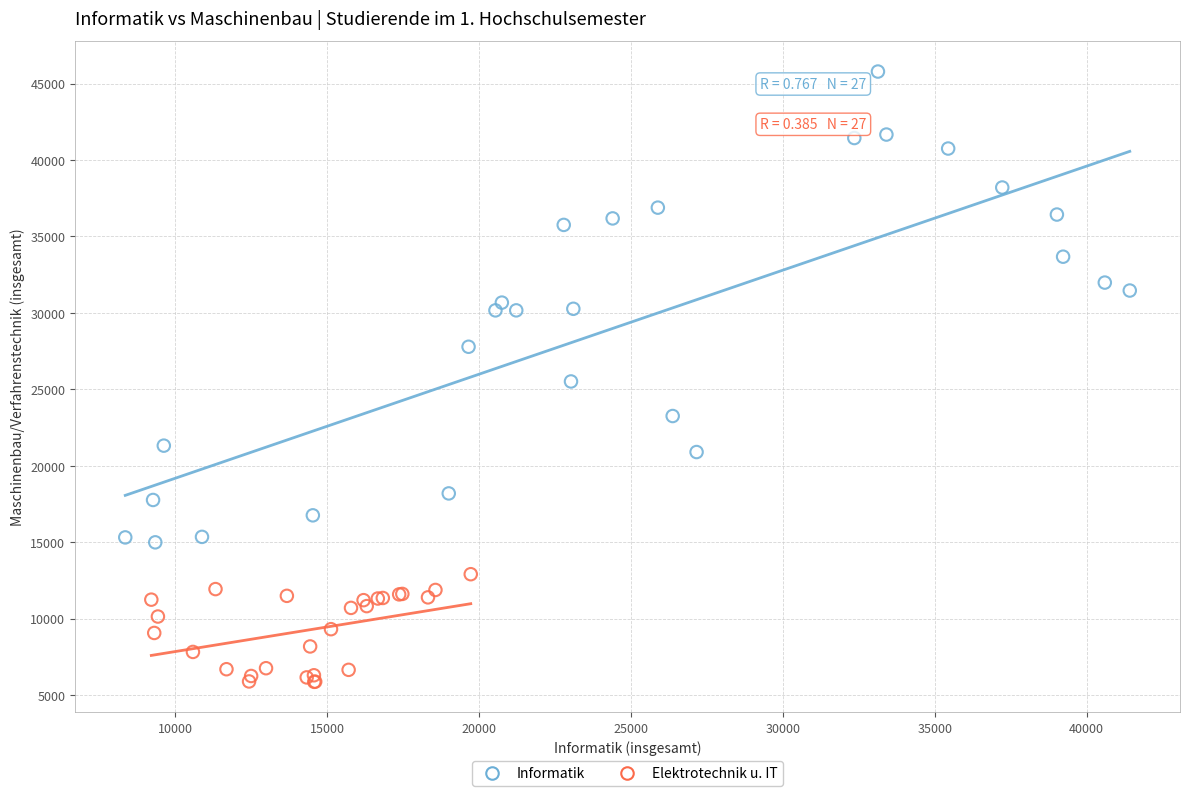

Which series contains the highest Y value?

Informatik